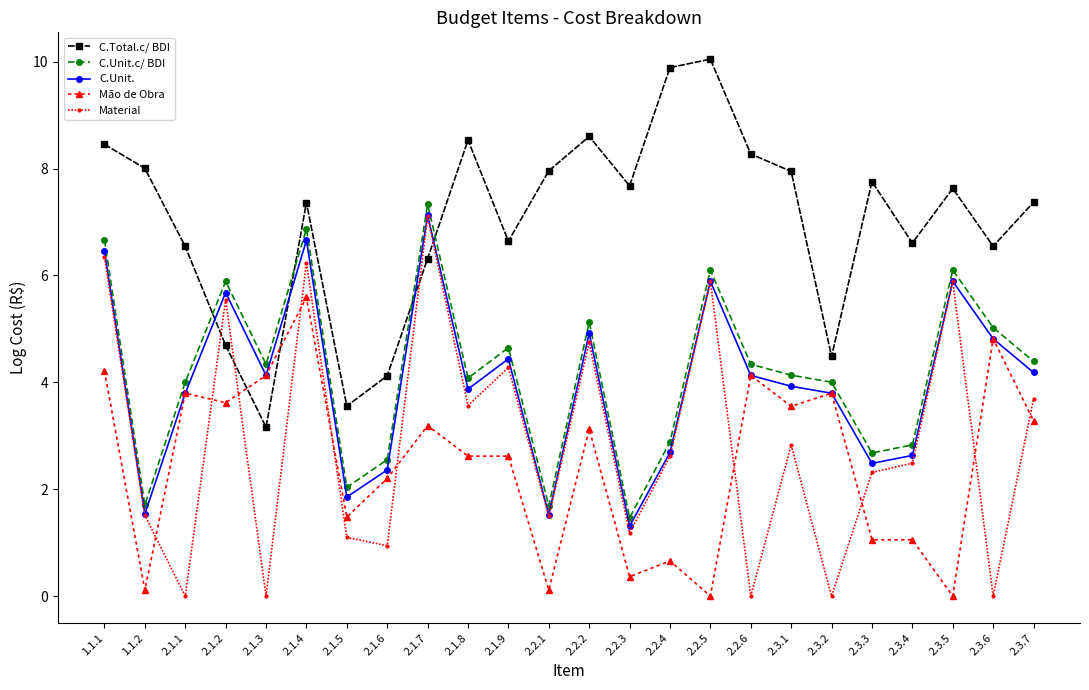

How many lines are shown in the chart?

5